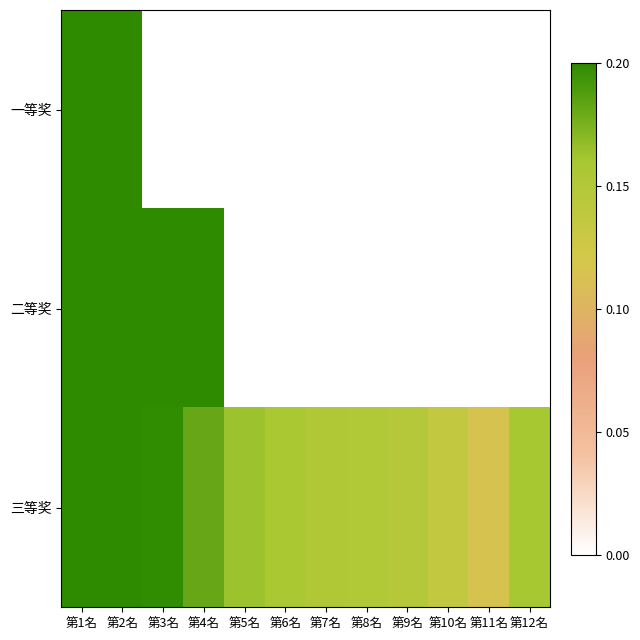

The value of 三等奖 at 第5名 is 0.1. True or false?

False